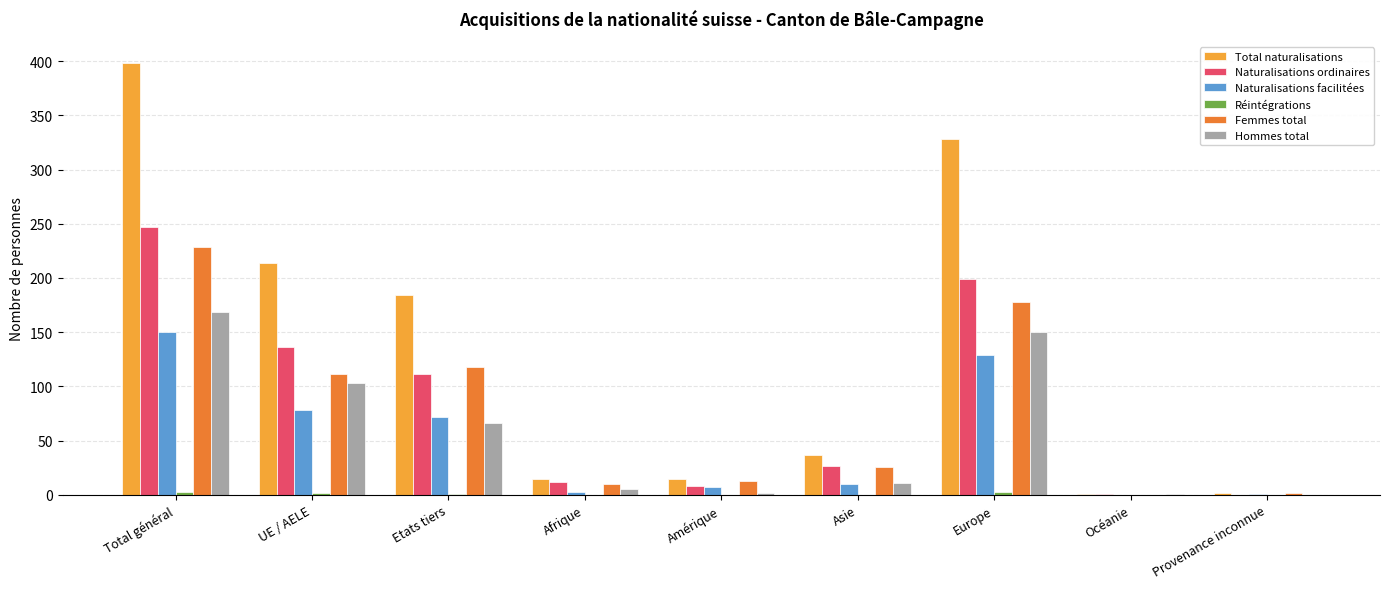

The Naturalisations facilitées series shows 100 at Océanie. True or false?

False